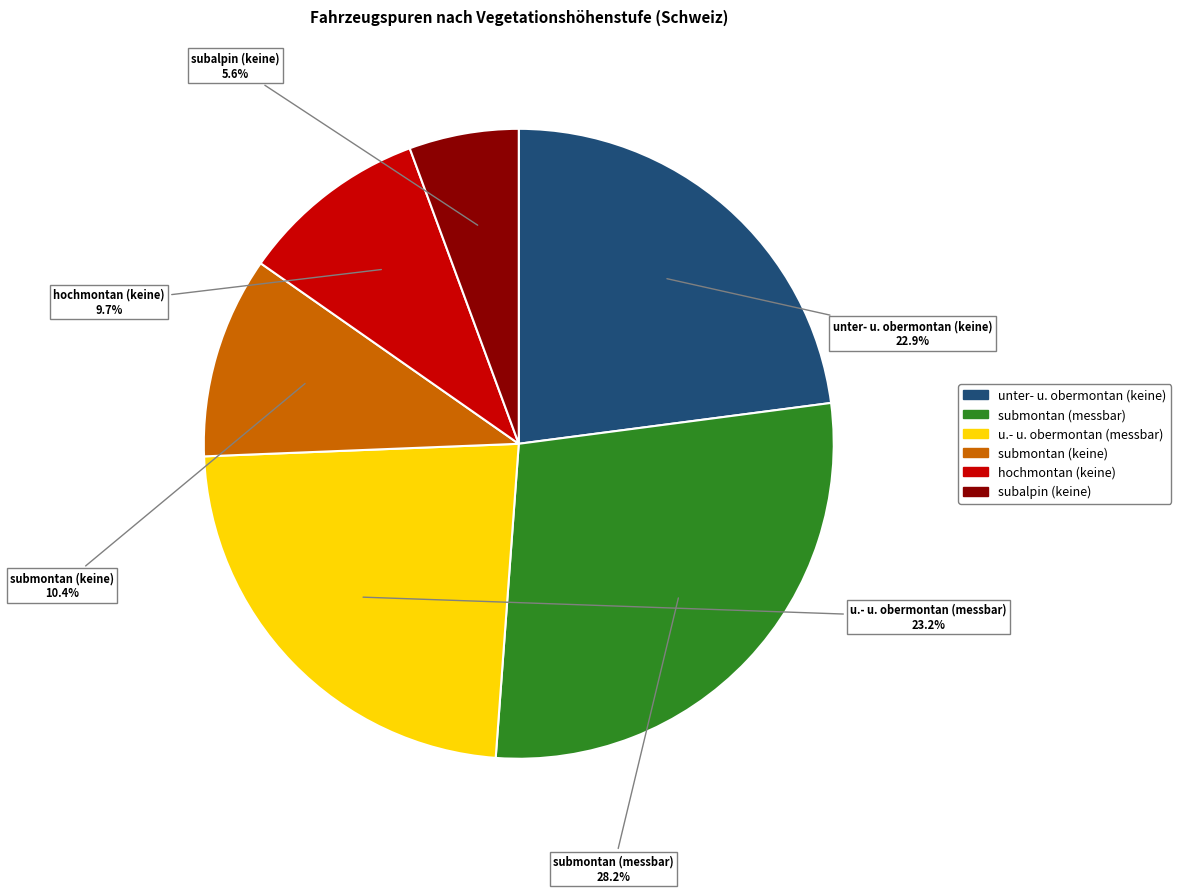

Is there any slice that represents more than half of the pie?

No